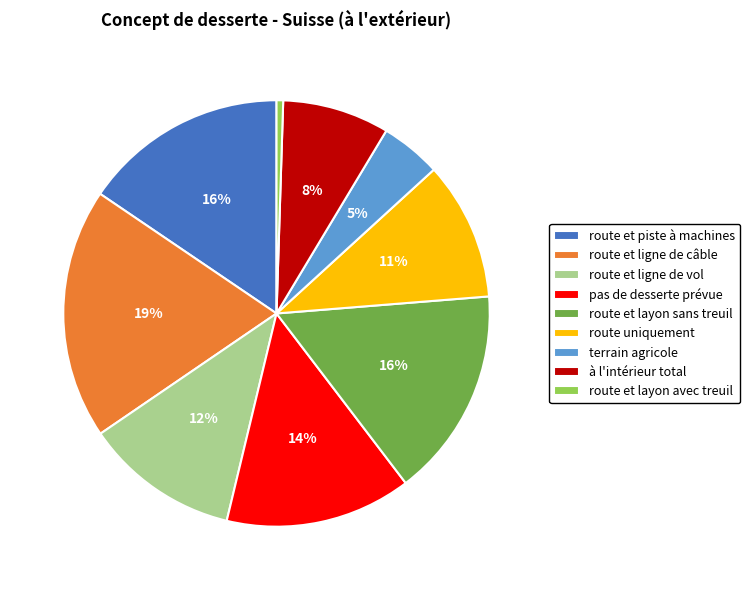

To the nearest percent, what is the combined percentage of à l'intérieur total and route et ligne de vol?

20%